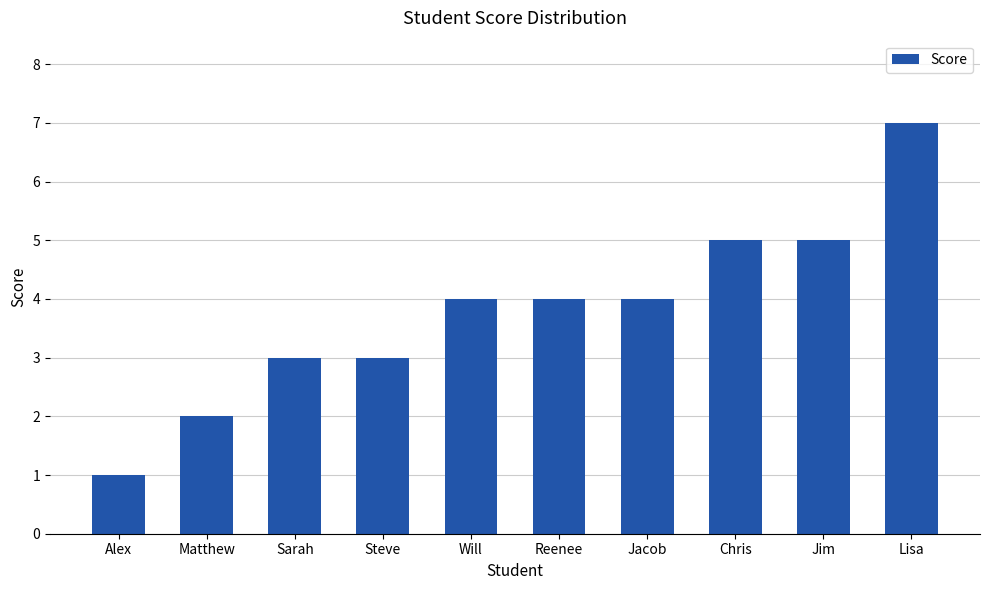

How many bars are there in total?

10